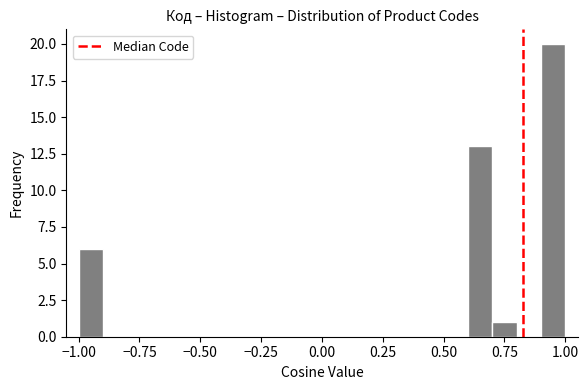

Around what value on the x-axis is the tallest bar? Give the approximate position of its centre, as read against the axis.

0.95